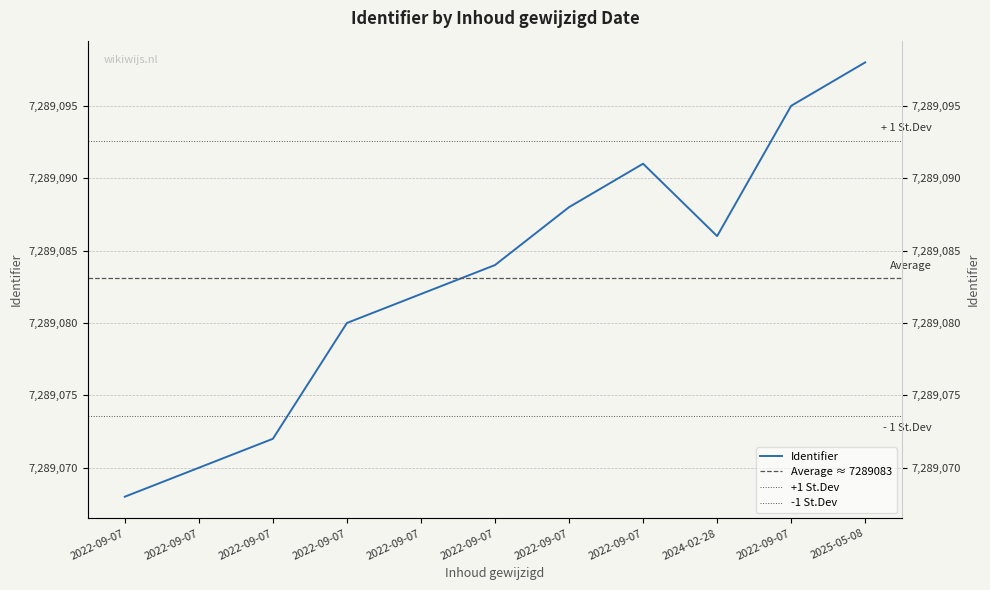

At which category does the chart reach its peak across all series?

2025-05-08